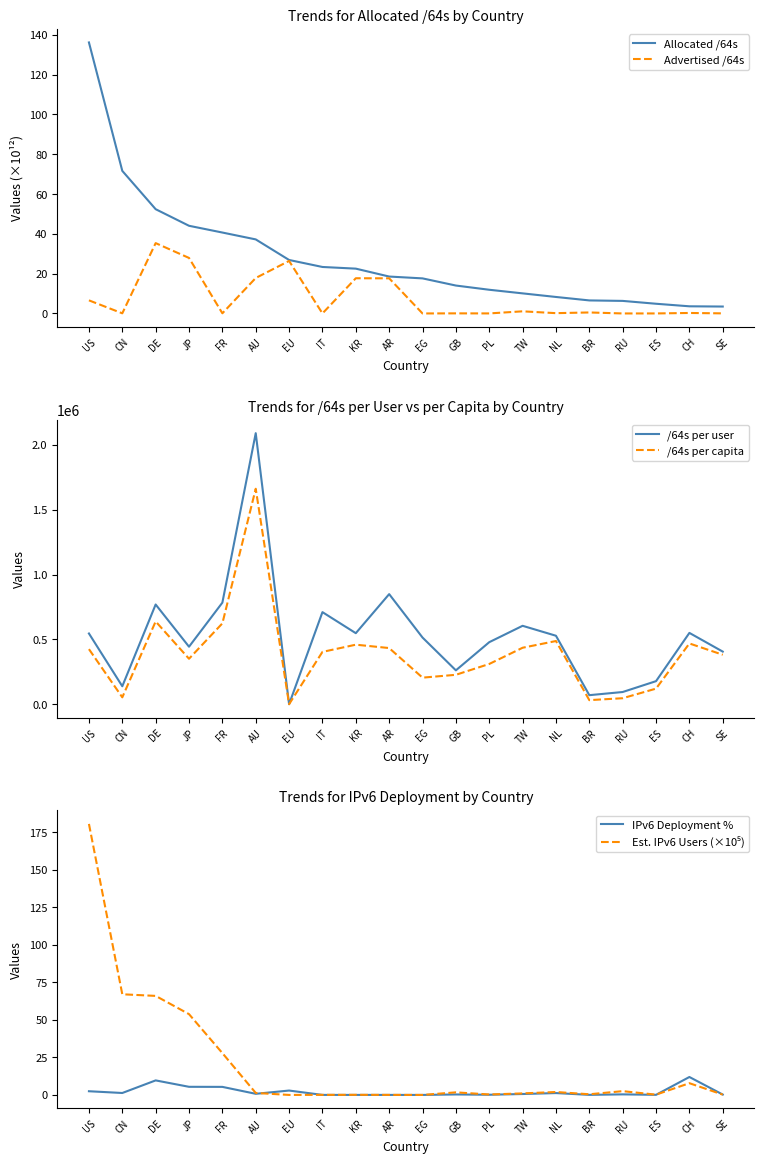

What position from the left is FR?

5